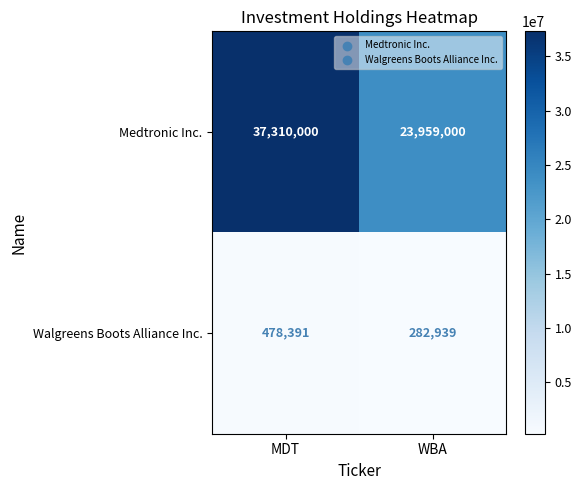

How many series are shown in this chart?

2